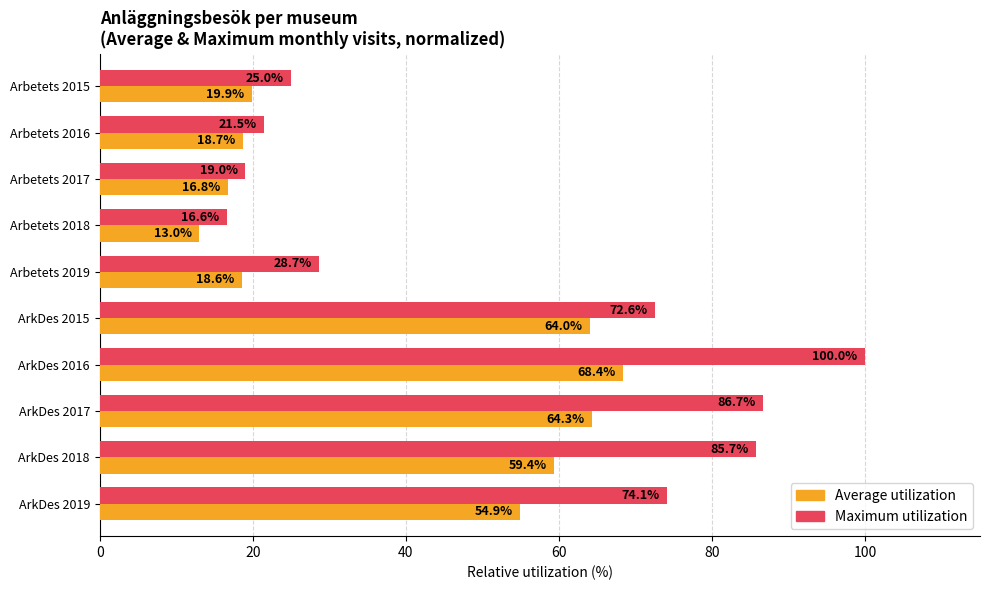

Where is Average utilization nearest to the value 40?

ArkDes 2019